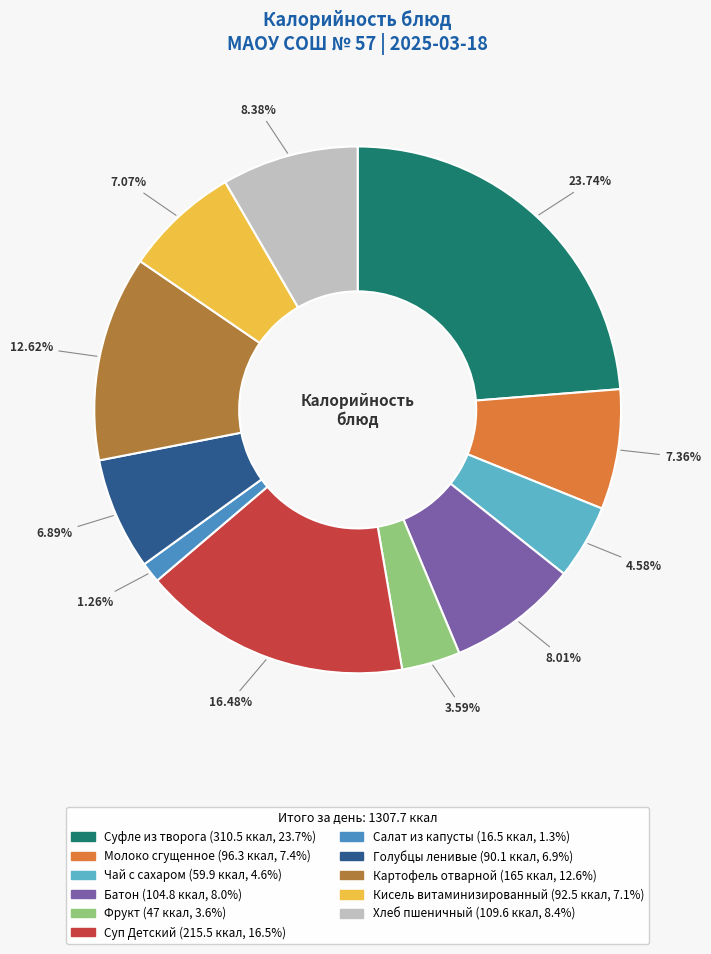

The Суфле из творога slice represents 24% of the pie. True or false?

True